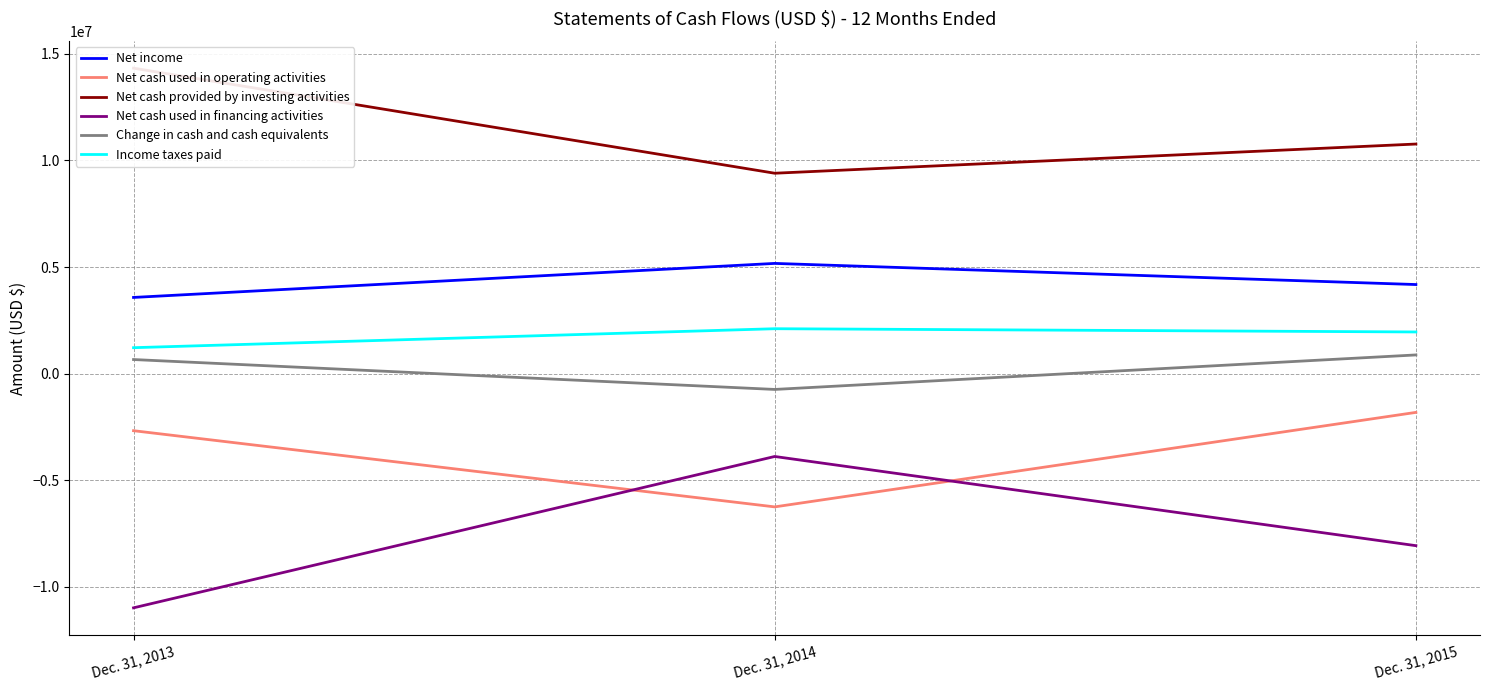

List the series in order of their peak value, highest first.

Net cash provided by investing activities, Net income, Income taxes paid, Change in cash and cash equivalents, Net cash used in operating activities, Net cash used in financing activities